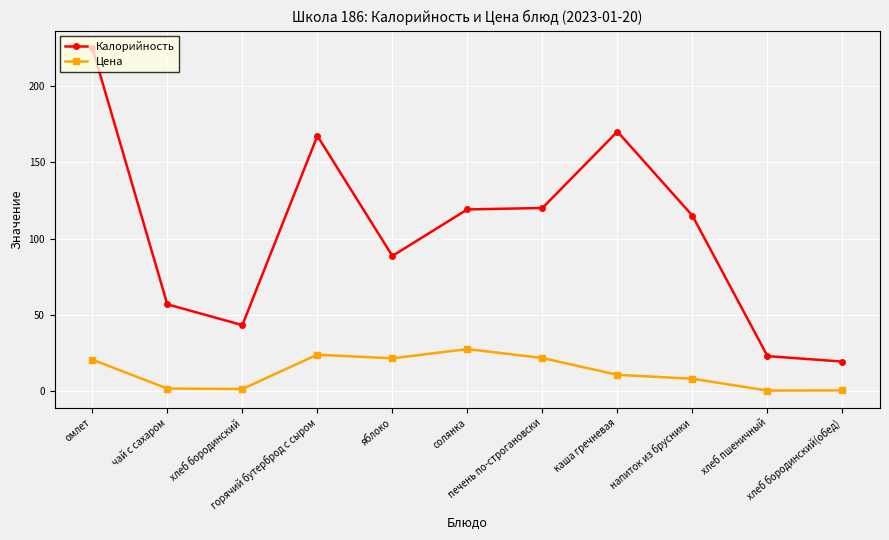

What is the maximum value shown in the chart?

224.9